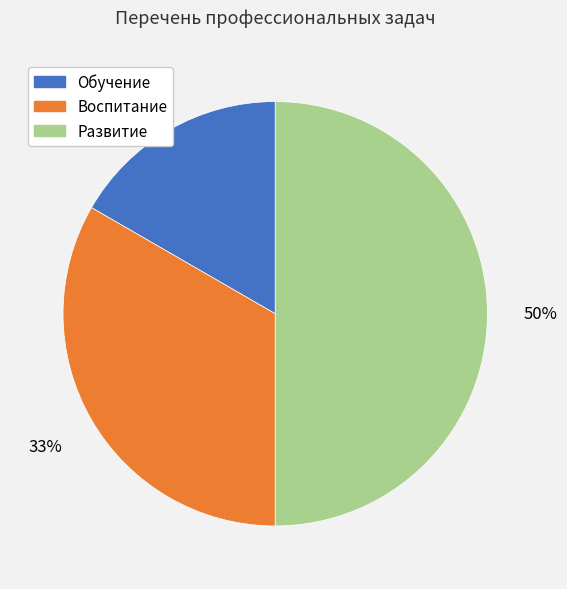

To the nearest percent, what percentage of the pie is Развитие?

50%